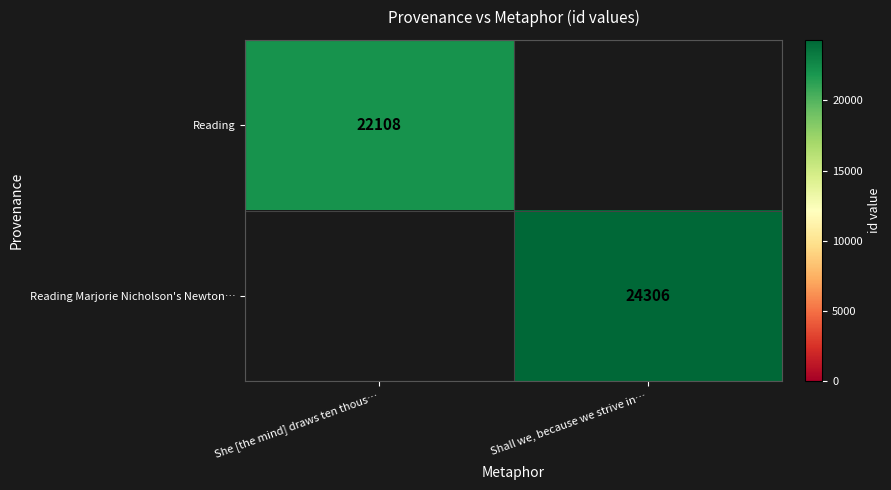

The value of Reading Marjorie Nicholson's Newton… at Shall we, because we strive in… is 9300. True or false?

False